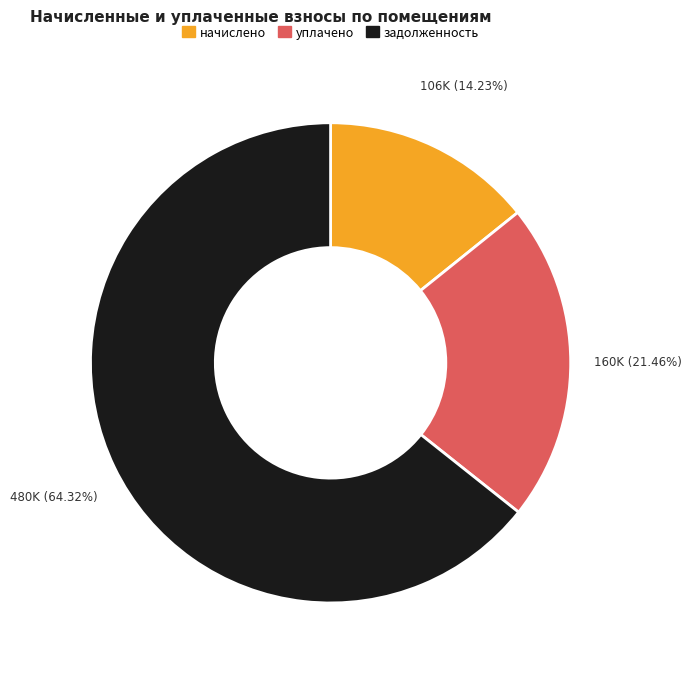

Is there any slice that represents more than half of the pie?

Yes